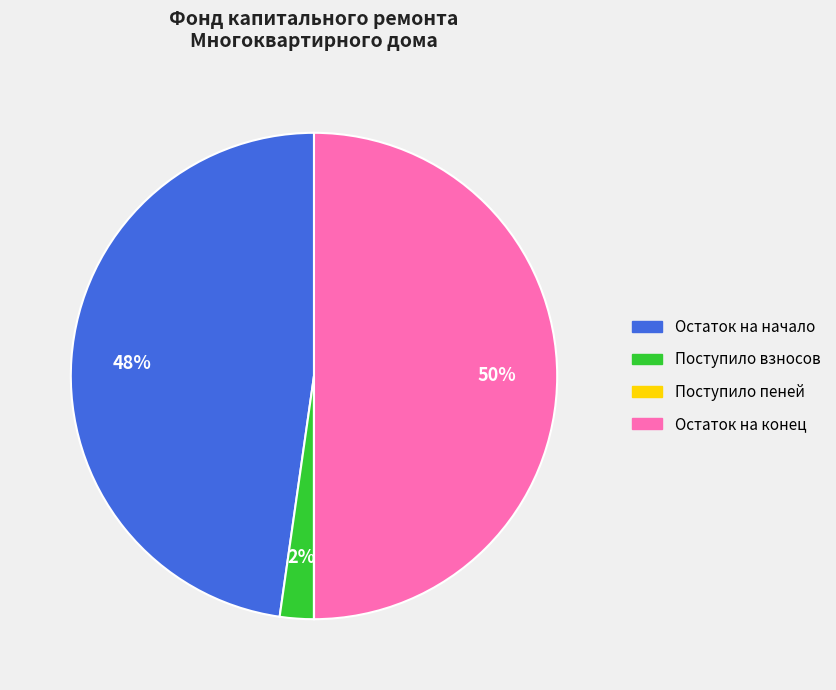

To the nearest percent, what is the average slice percentage?

25%